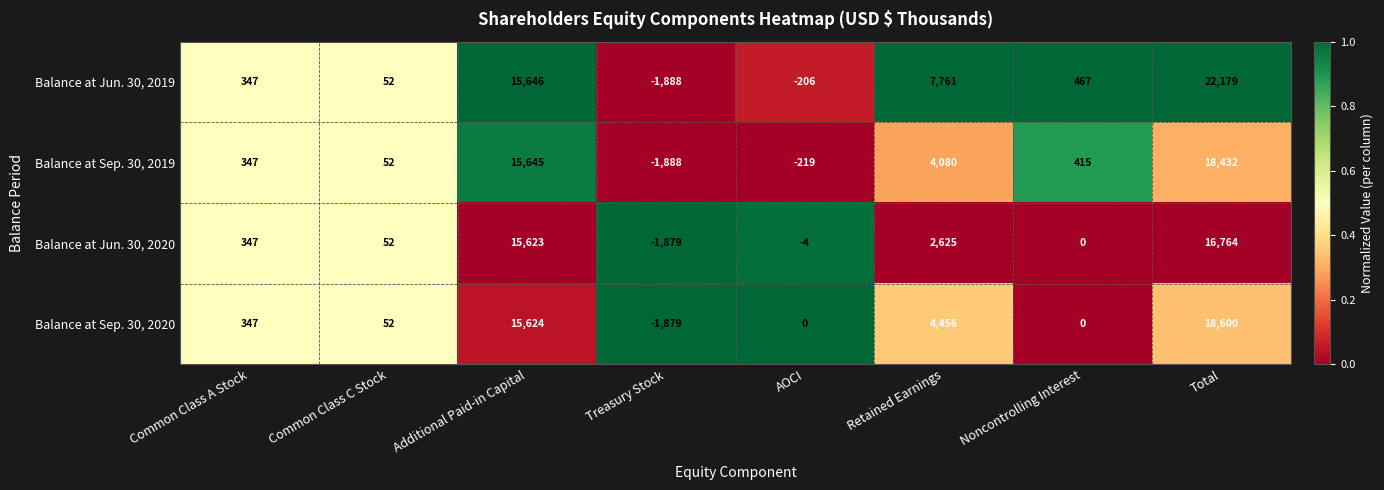

Between AOCI and Retained Earnings, which series saw the biggest shift?

Balance at Jun. 30, 2019